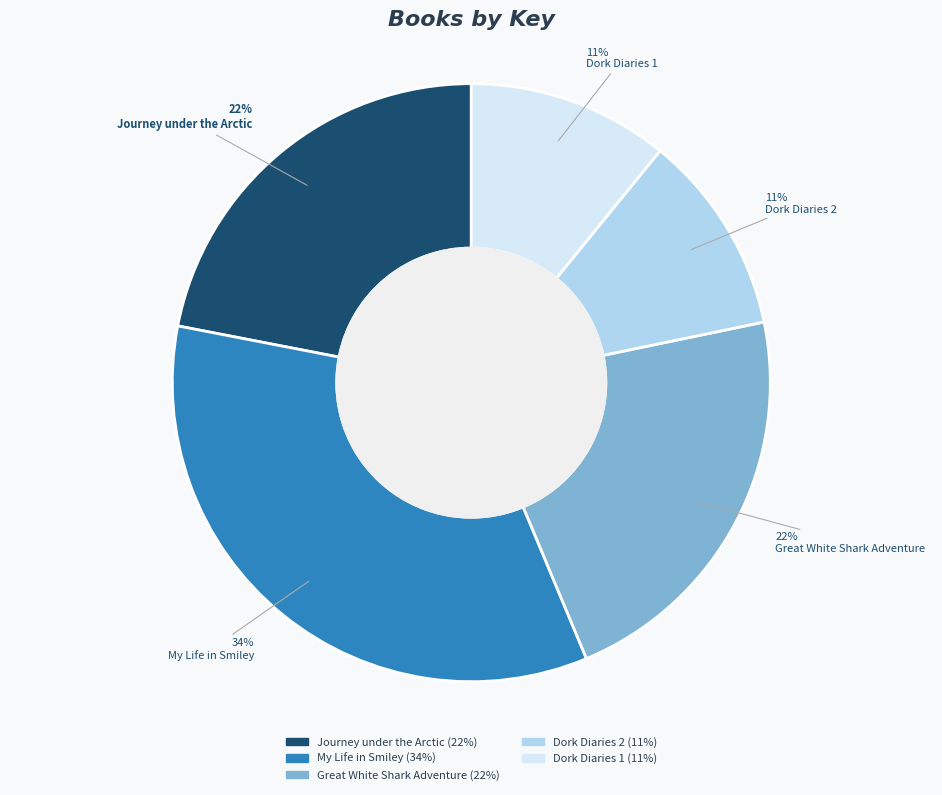

To the nearest percent, what is the average slice percentage?

20%